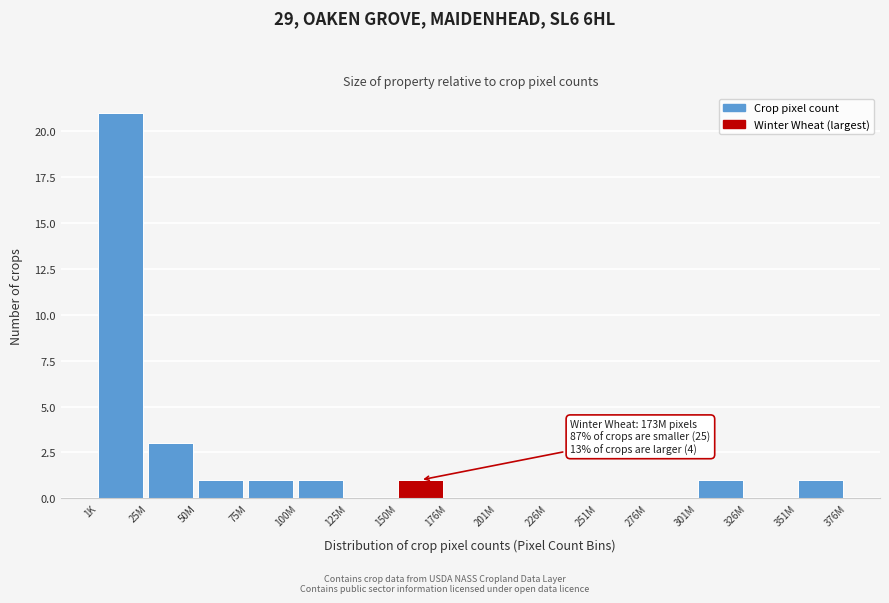

Reading left to right, what are all the values shown in this chart?

1K=21	25M=3	50M=1	75M=1	100M=1	125M=0	150M=1	176M=0	201M=0	226M=0	251M=0	276M=0	301M=1	326M=0	351M=1